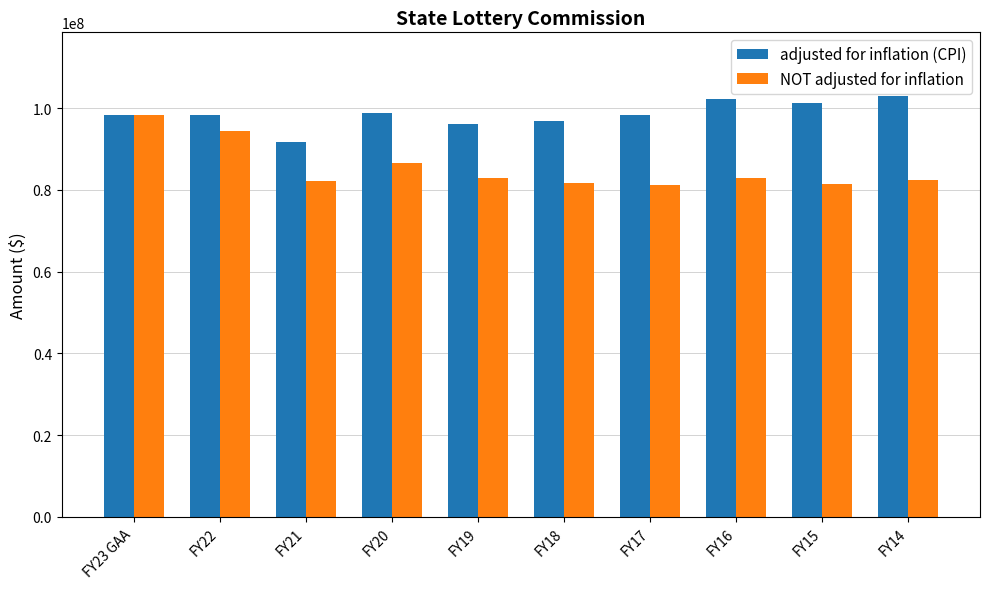

Are the bars horizontal?

No